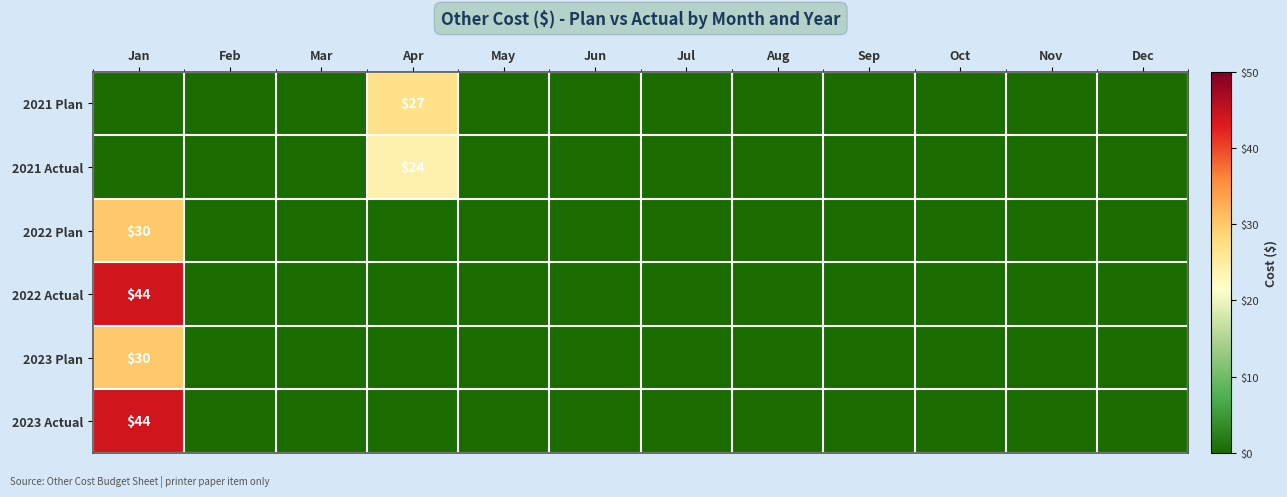

True or false: 2023 Actual has a value of 44 at Jan.

True